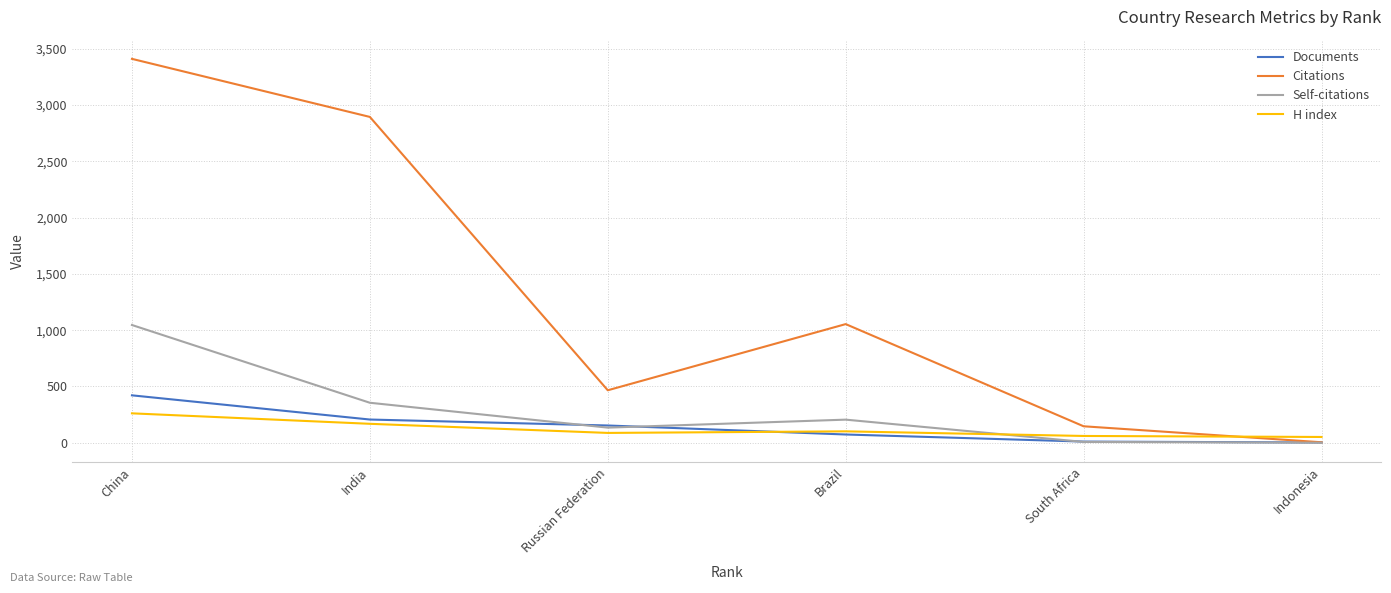

Which series has the largest total across all categories?

Citations